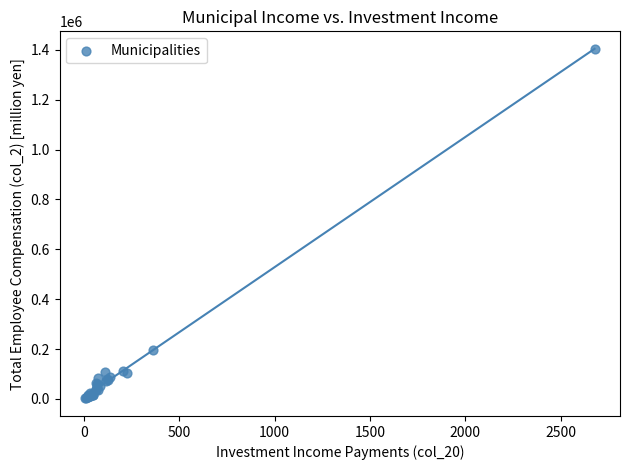

What Y value in the scatter plot is closest to 702295?

194236.2